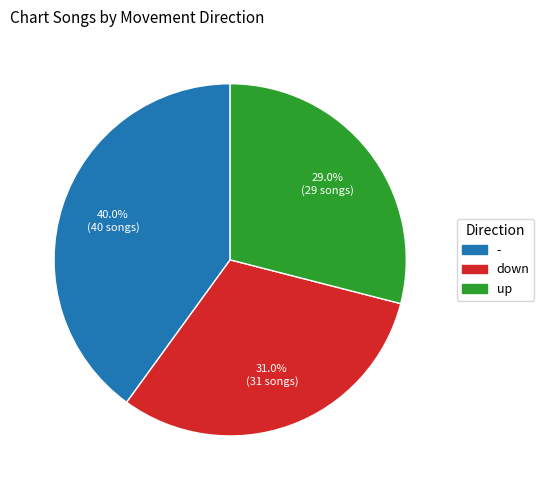

To the nearest percent, what is the combined percentage of up and down?

60%